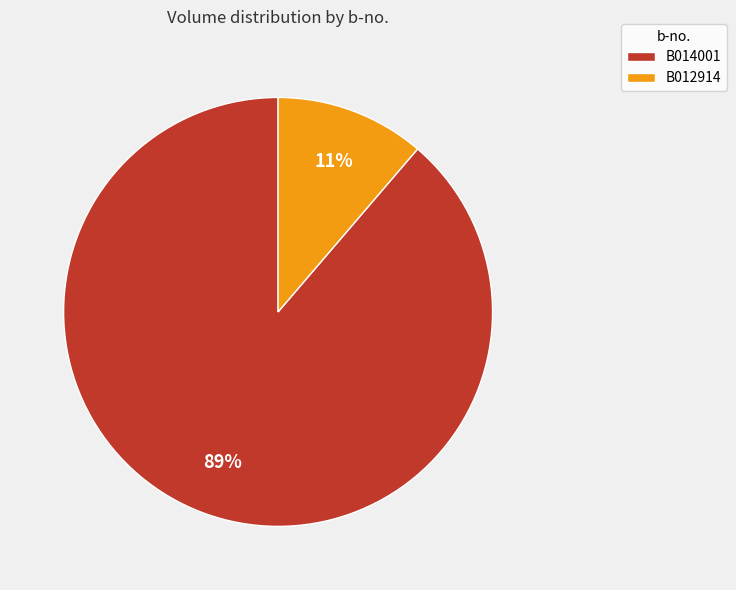

To the nearest percent, what percentage of the pie is B014001?

89%